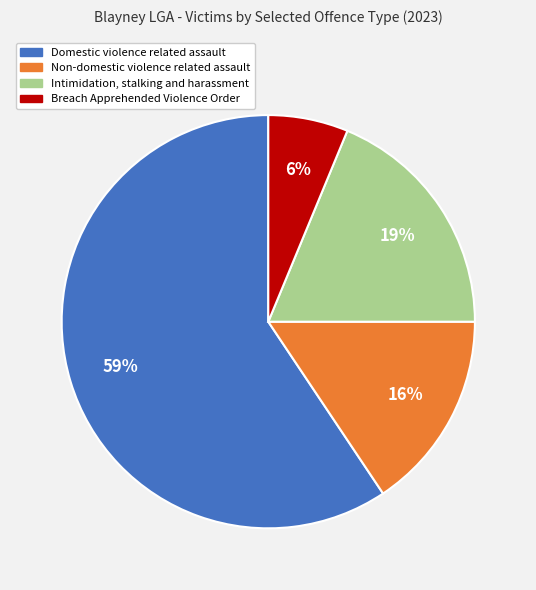

Is Domestic violence related assault the majority of the pie?

Yes